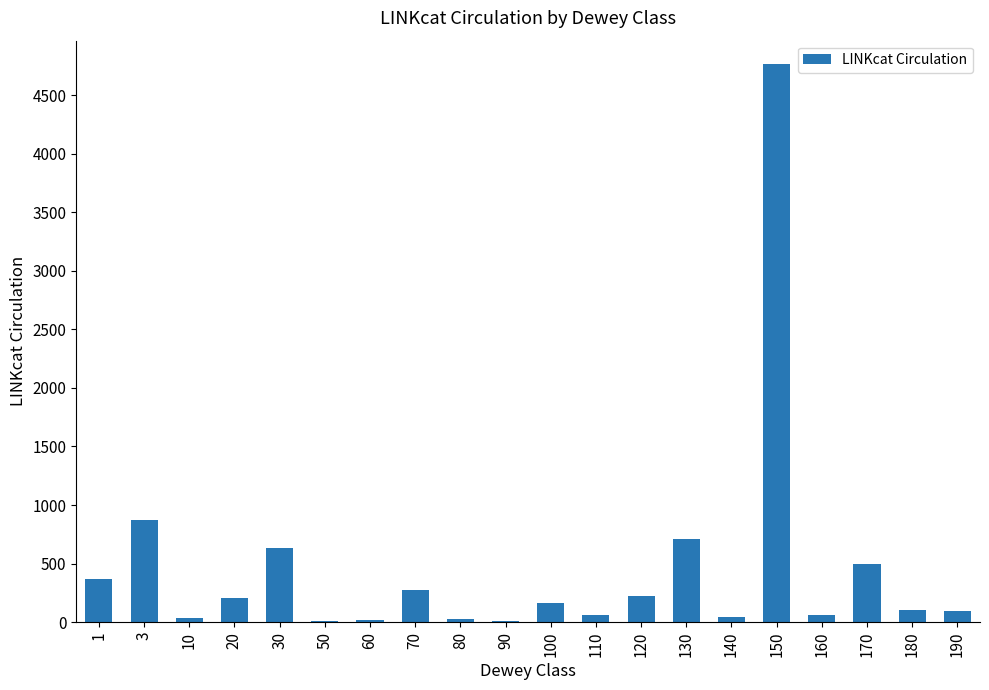

The value at 130 is 147. True or false?

False